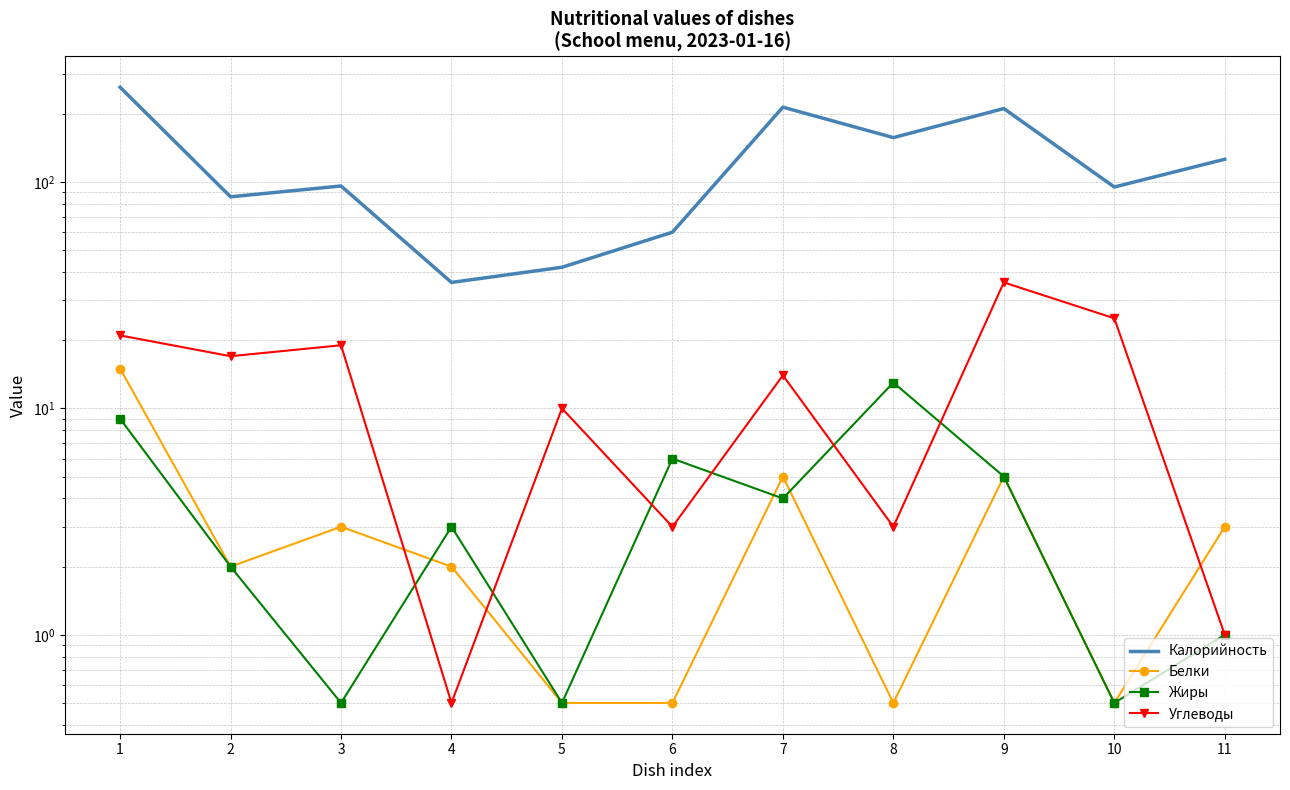

Which series has the largest range (max minus min)?

Калорийность